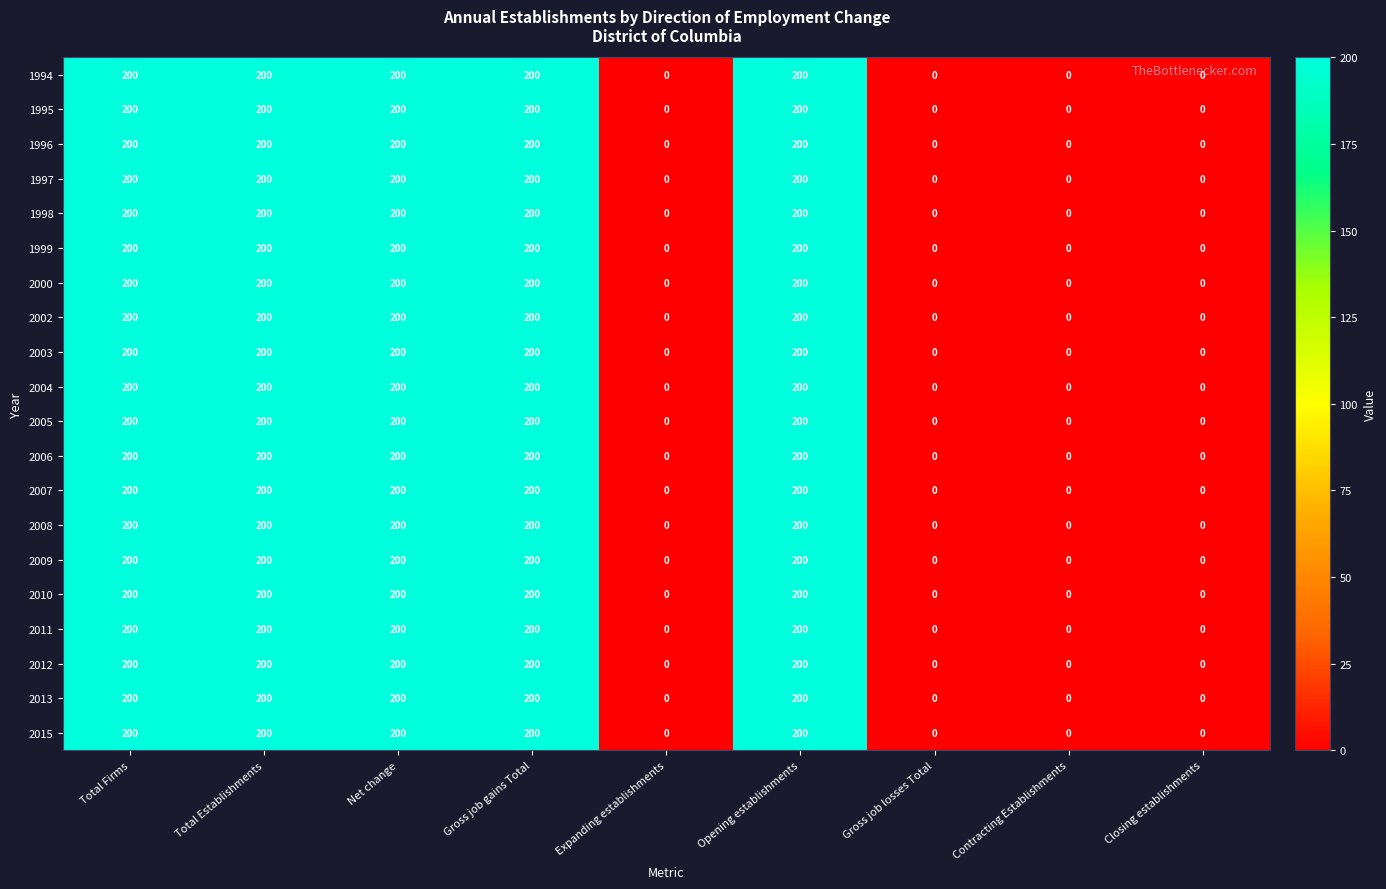

Read the 1994 value at Gross job gains Total, to the nearest 10.

200